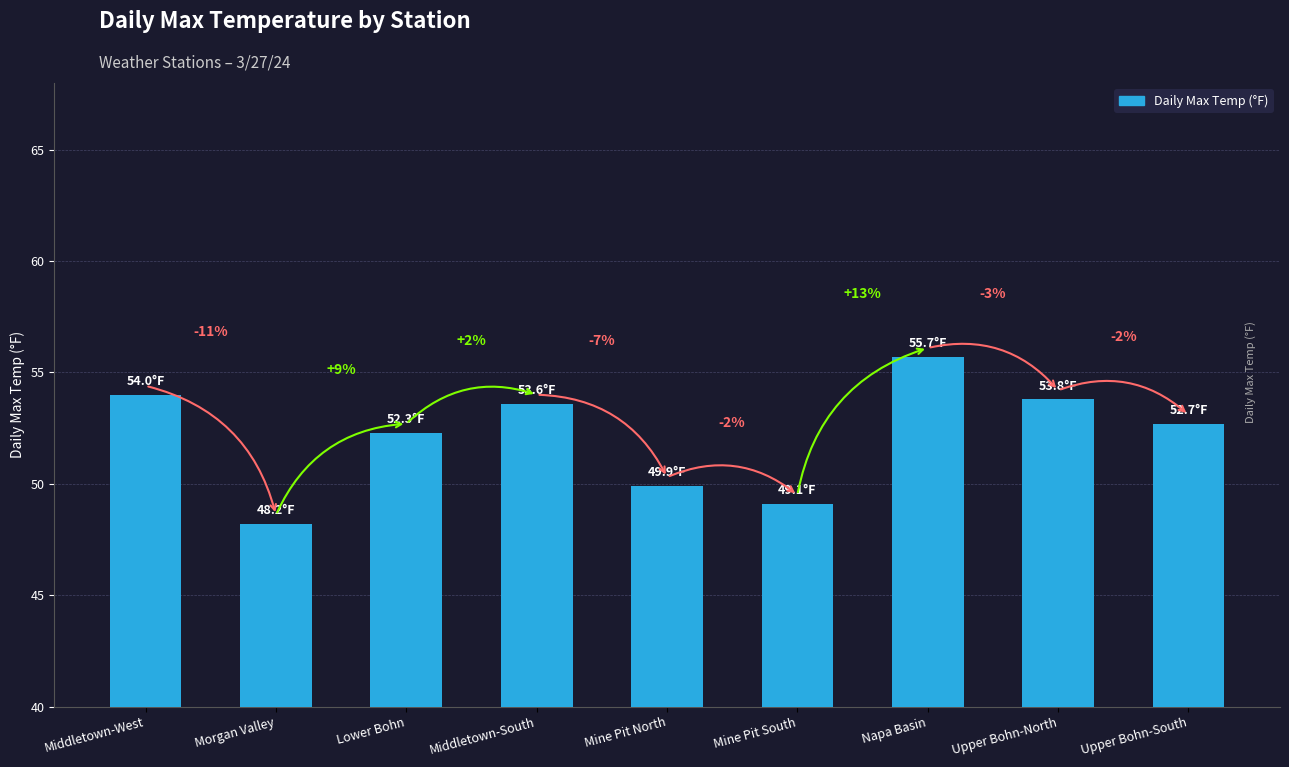

What is the change in value from Morgan Valley to Upper Bohn-North?

+5.6